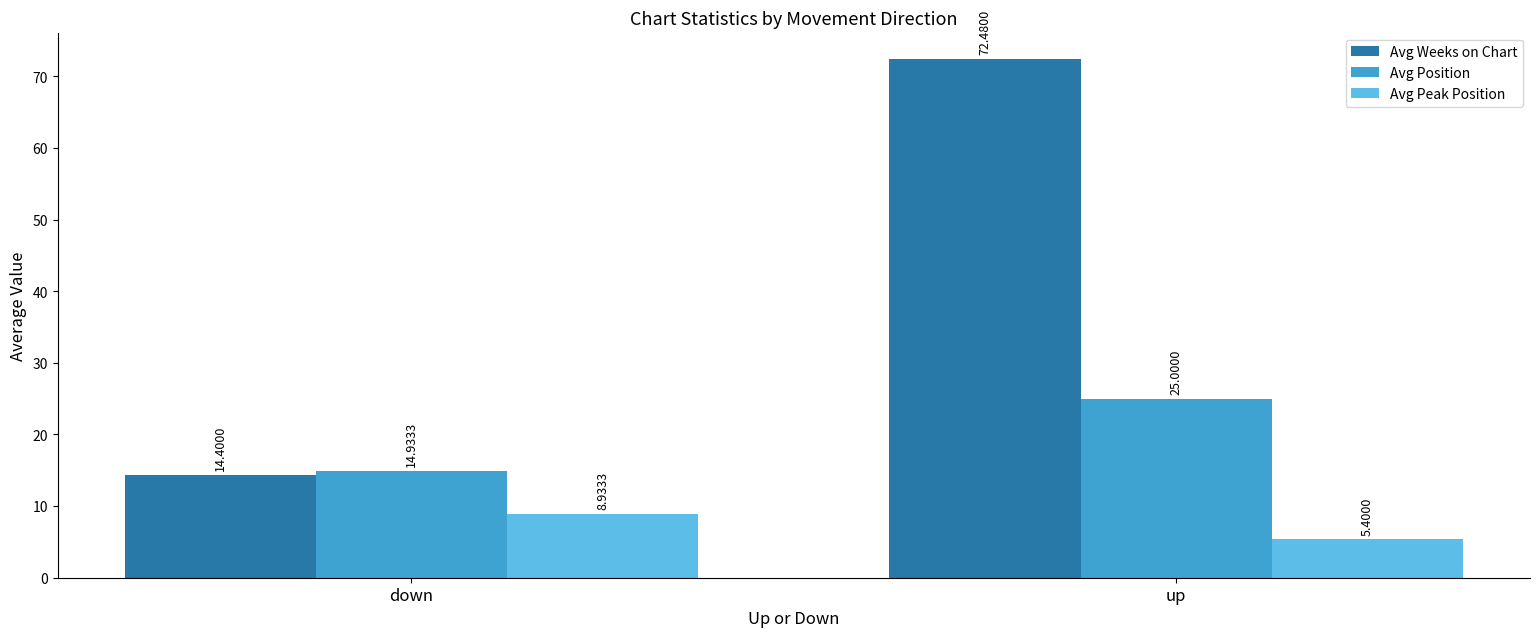

What is the label of the 2nd bar from the left?

up